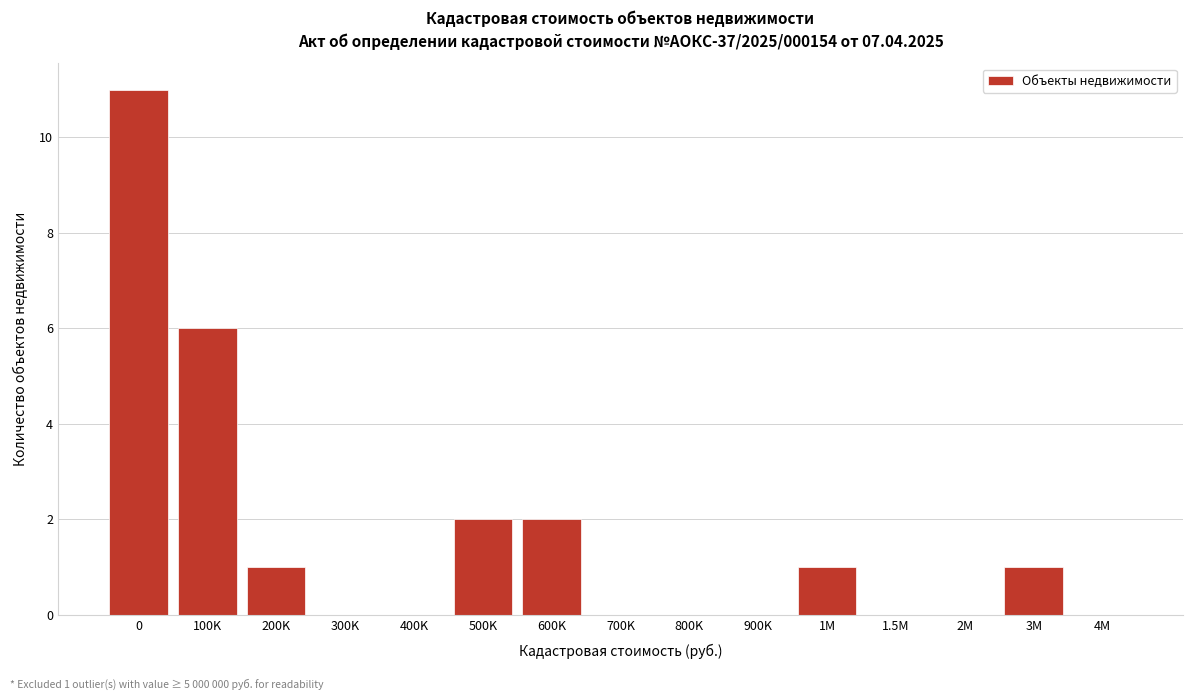

Reading right to left, list all the values displayed in this chart.

4M=0	3M=1	2M=0	1.5M=0	1M=1	900K=0	800K=0	700K=0	600K=2	500K=2	400K=0	300K=0	200K=1	100K=6	0=11